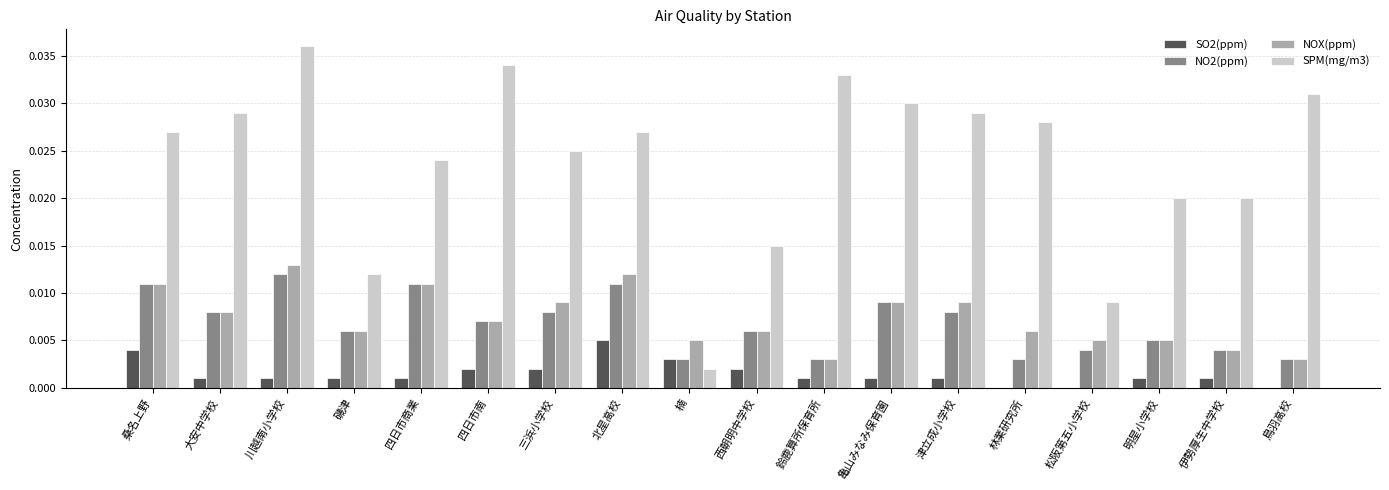

The value of SO2(ppm) at 鳥羽高校 is 0.0. True or false?

True